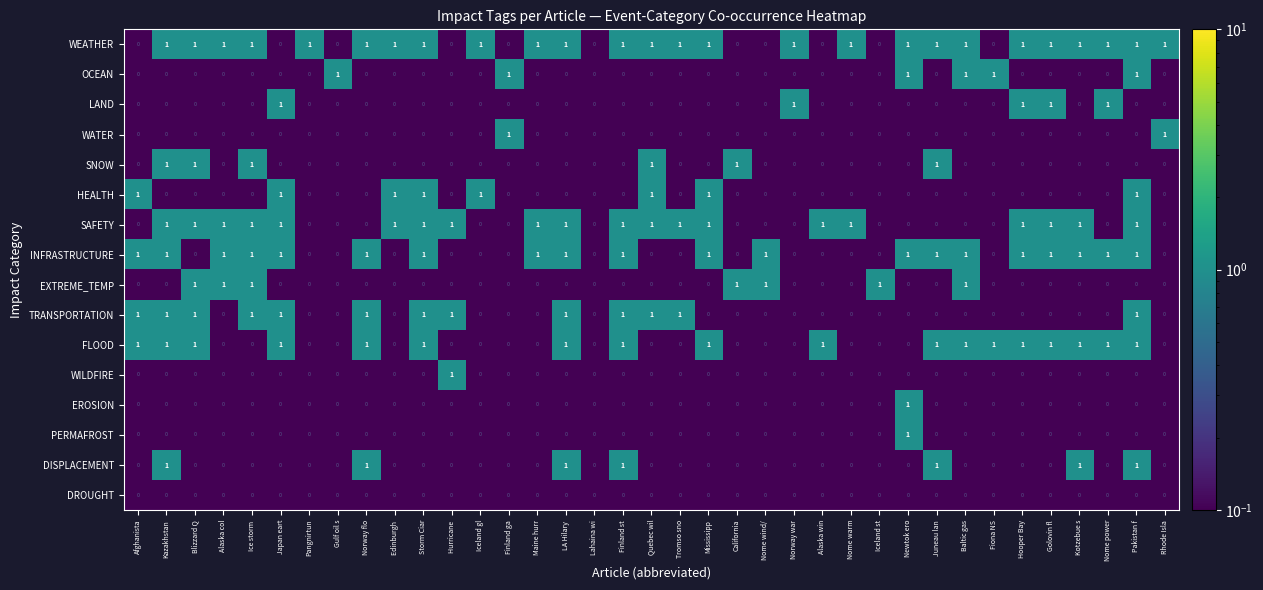

What is the sum of all SNOW values?

6